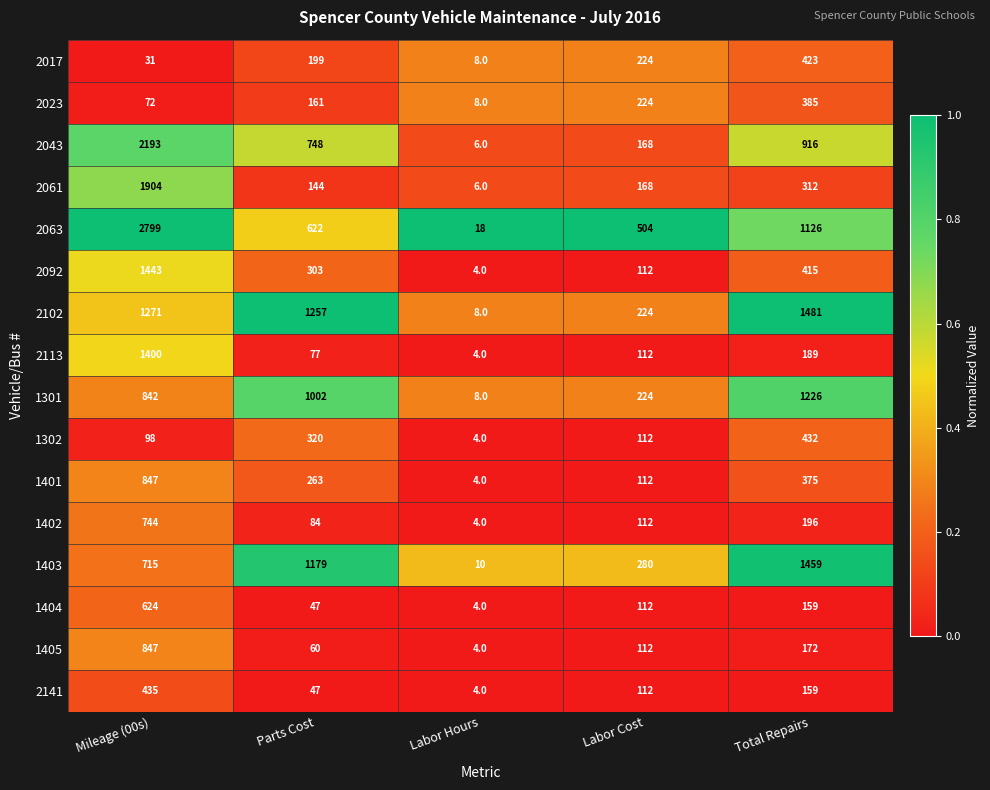

Which series has the widest spread of values?

2063